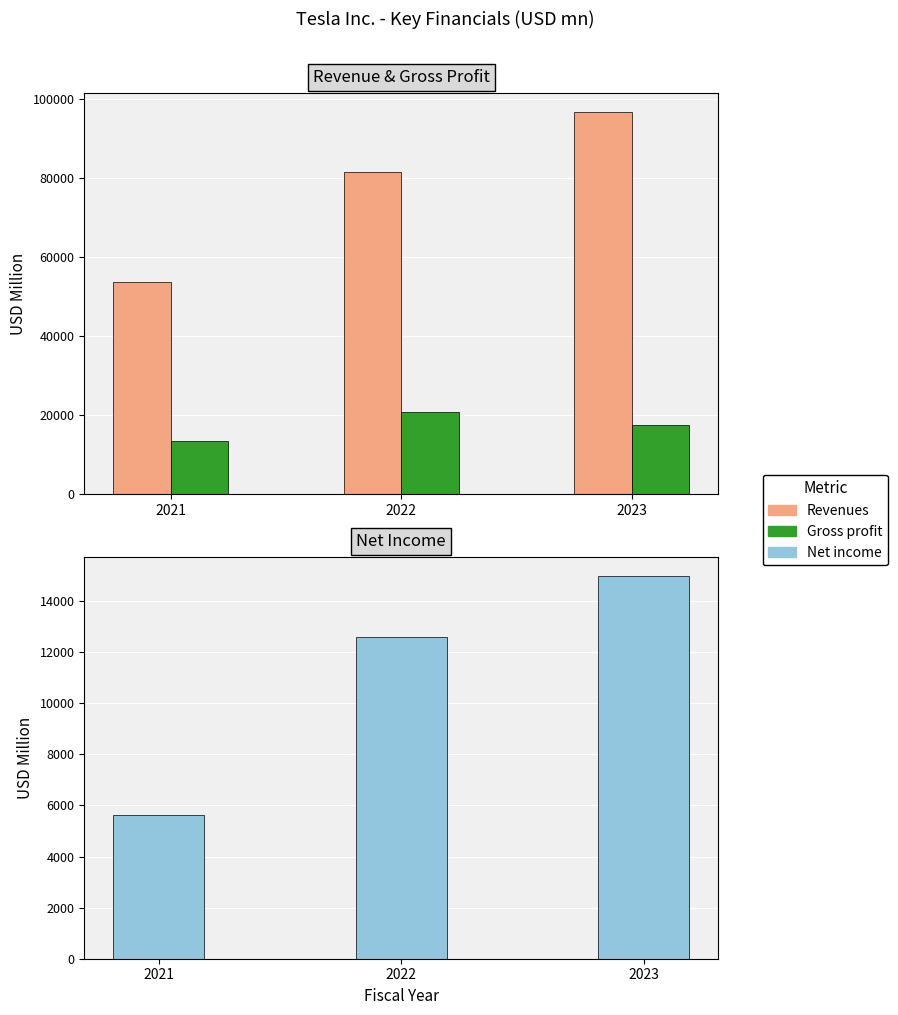

Reading right to left, list all the values displayed in this chart.

Revenues: 96773	81462	53823
Gross profit: 17660	20853	13606
Net income: 14974	12587	5644